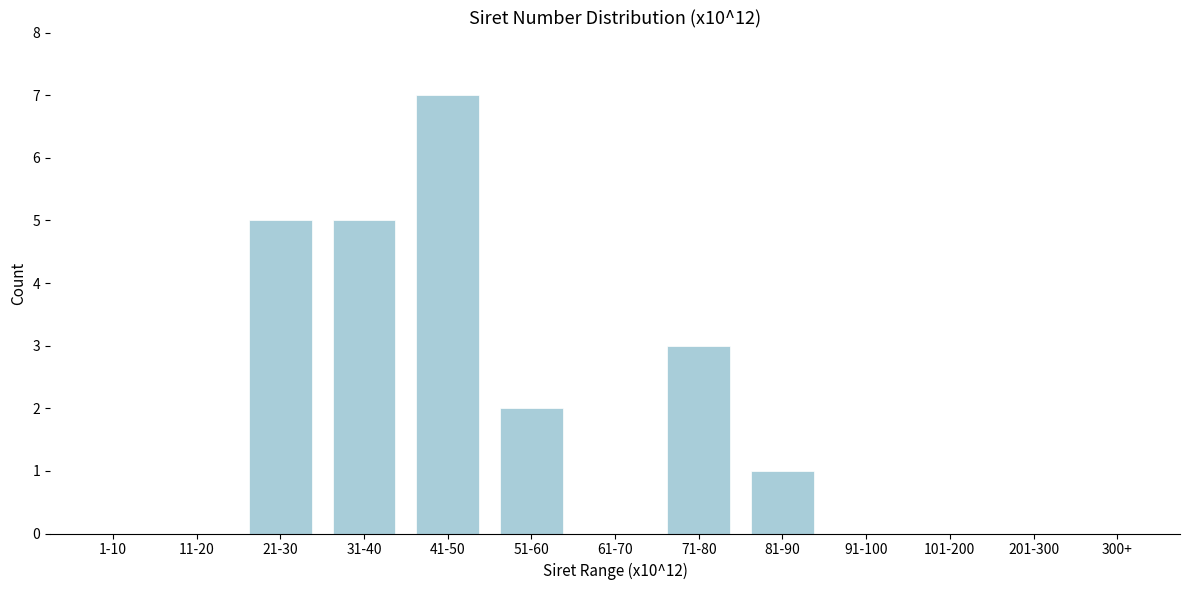

Reading left to right, extract all data points from this chart.

1-10=0	11-20=0	21-30=5	31-40=5	41-50=7	51-60=2	61-70=0	71-80=3	81-90=1	91-100=0	101-200=0	201-300=0	300+=0